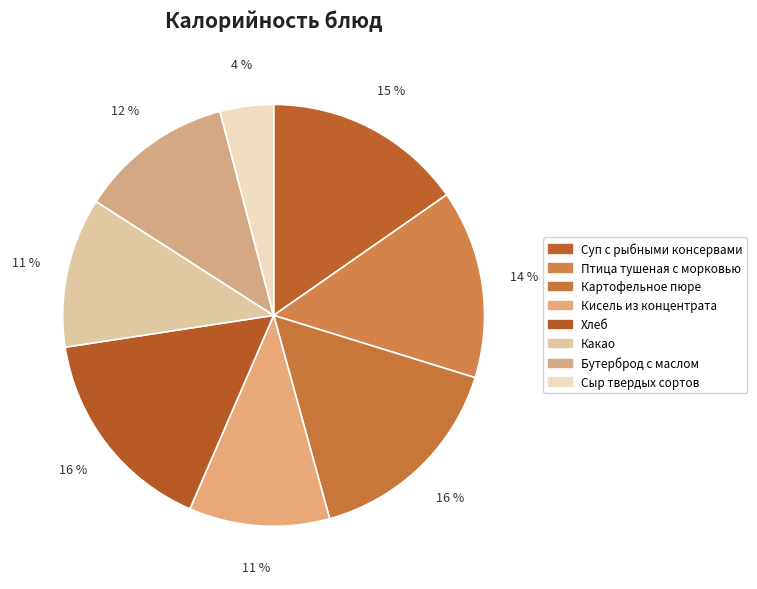

What is the smallest slice in the pie chart?

Сыр твердых сортов